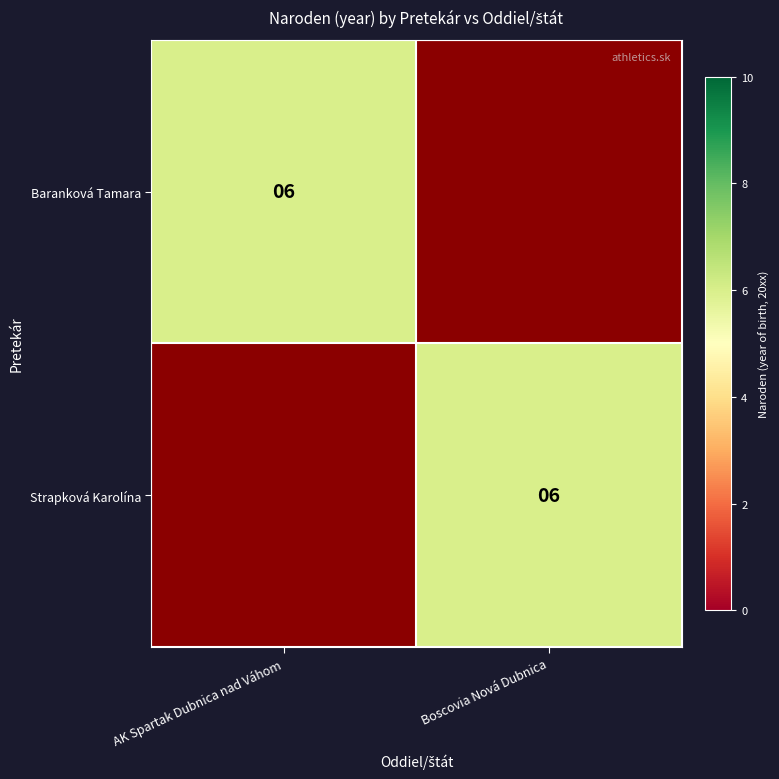

Is it true that Strapková Karolína equals 6 at Boscovia Nová Dubnica?

True